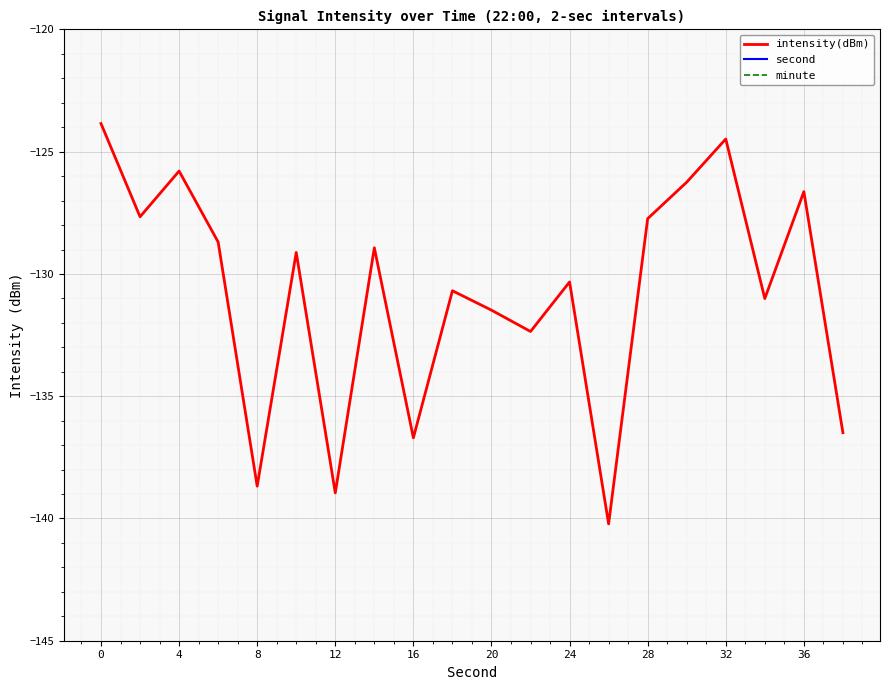

Reading left to right, what are all the values shown in this chart?

intensity(dBm): -123.8	-127.7	-125.8	-128.7	-138.7	-129.1	-139.0	-128.9	-136.7	-130.7	-131.5	-132.4	-130.3	-140.2	-127.7	-126.2	-124.5	-131.0	-126.6	-136.5
second: 0.0	2.0	4.0	6.0	8.0	10.0	12.0	14.0	16.0	18.0	20.0	22.0	24.0	26.0	28.0	30.0	32.0	34.0	36.0	38.0
minute: 0.0	0.0	0.0	0.0	0.0	0.0	0.0	0.0	0.0	0.0	0.0	0.0	0.0	0.0	0.0	0.0	0.0	0.0	0.0	0.0